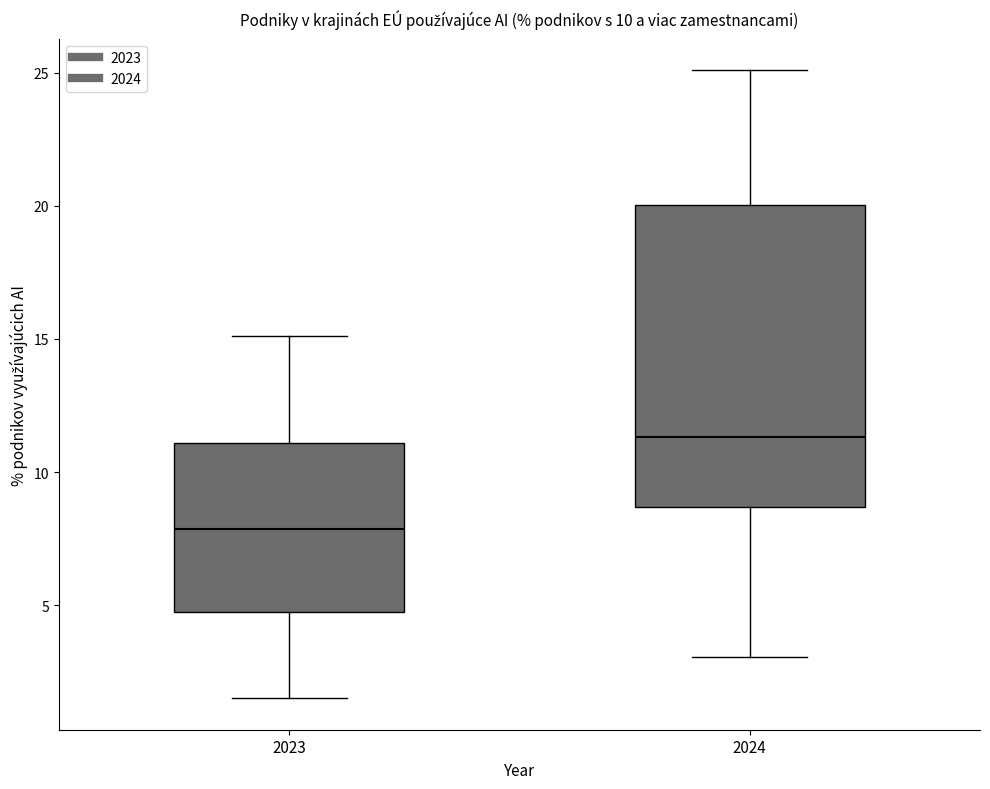

Which box has the highest median line?

2024